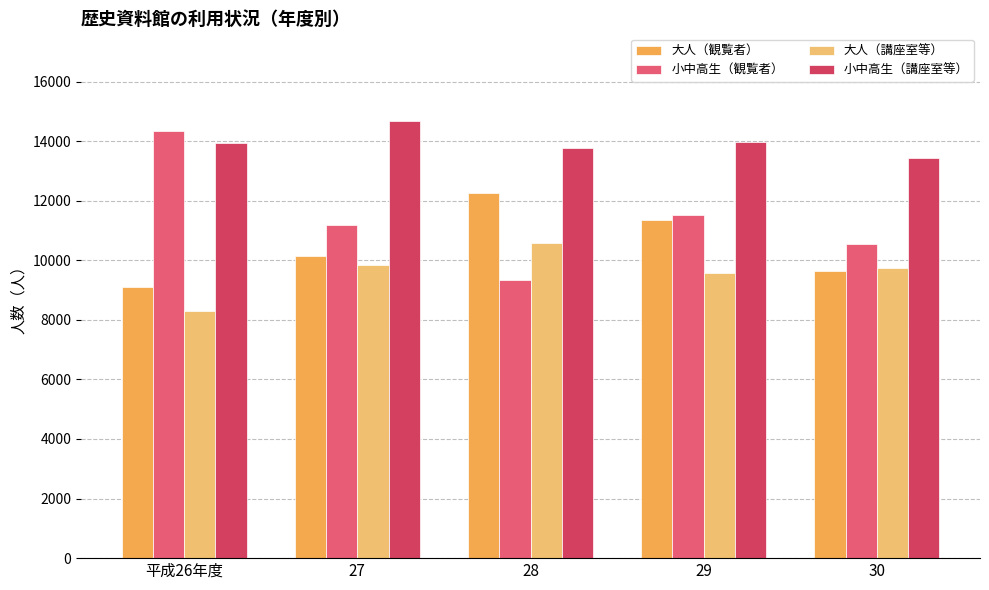

Is it true that 大人（講座室等） equals 4076 at 27?

False